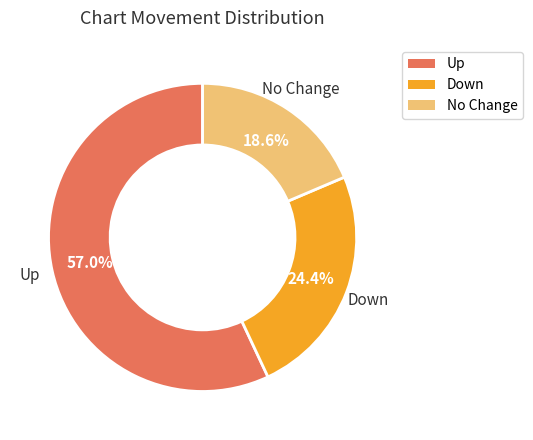

Is there a majority slice in this chart?

Yes